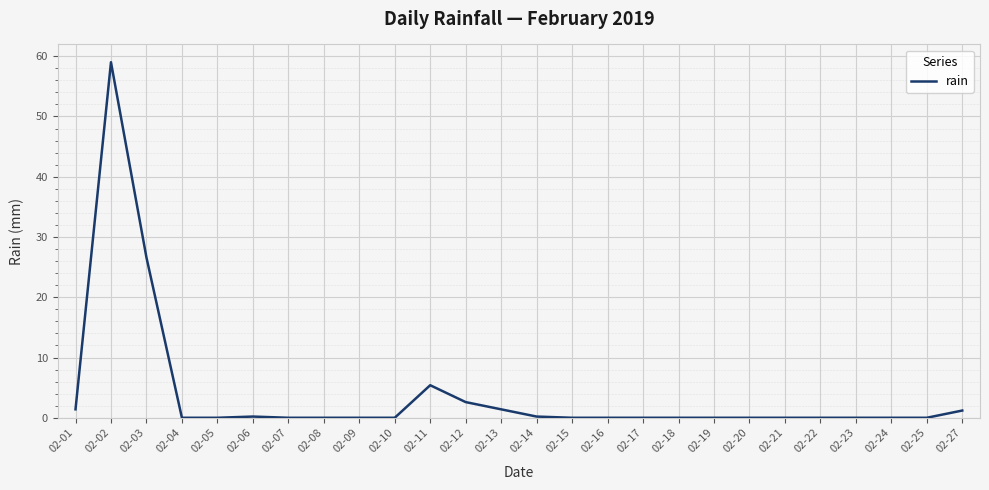

What is the maximum value shown in the chart?

59.0